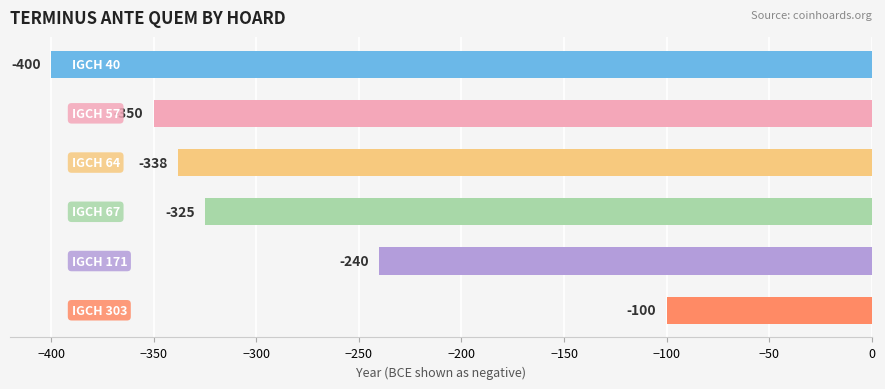

How many bars are there in total?

6